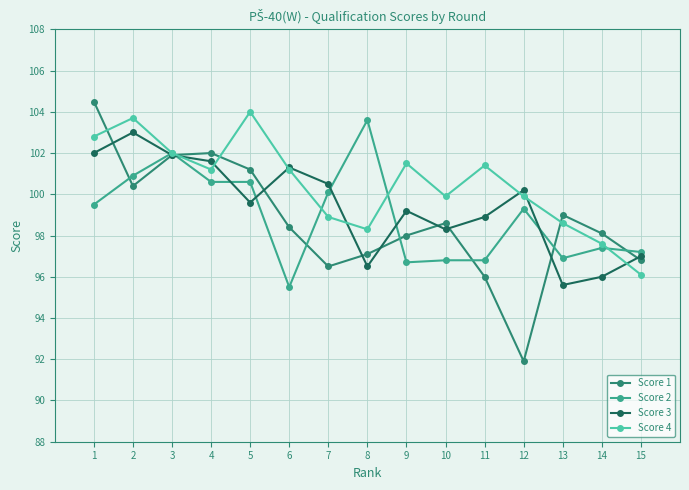

Which series has the largest range (max minus min)?

Score 1